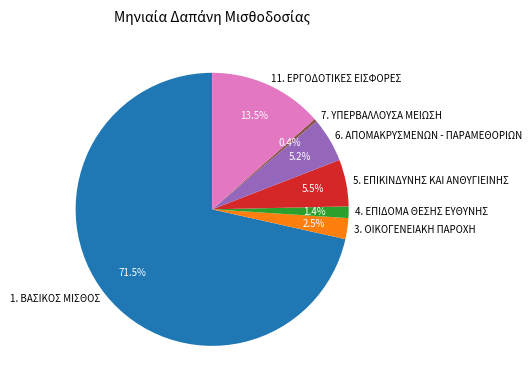

To the nearest percent, what is the average slice percentage?

14%